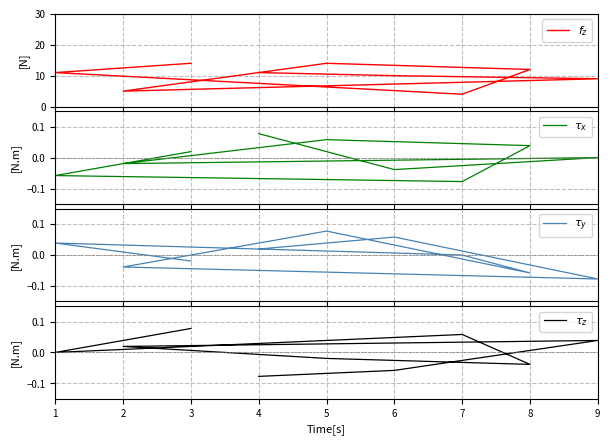

True or false: $\tau_x$ has more than 1 interior local peaks.

True